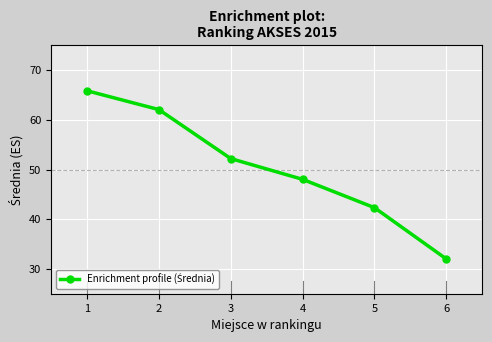

How many data points are less than 52?

3